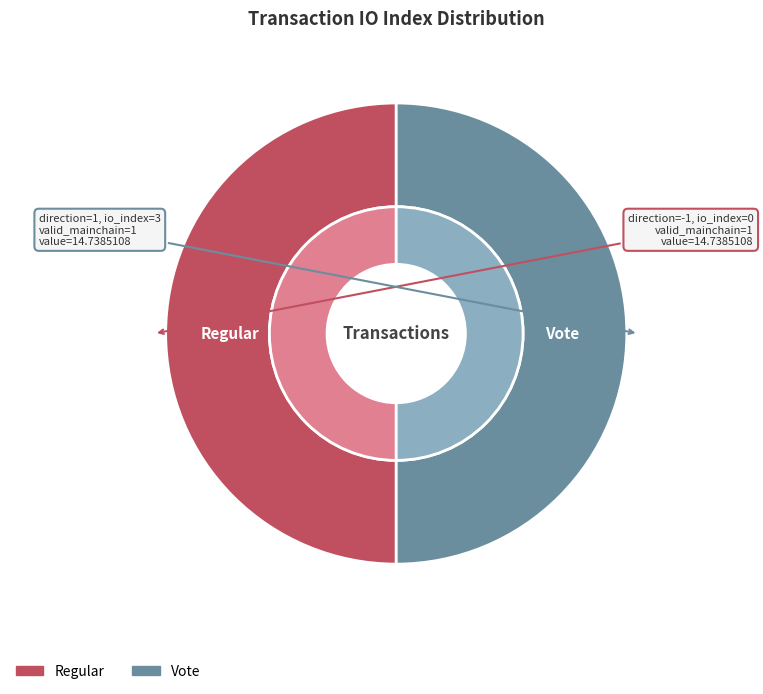

What is the smallest slice in the pie chart?

Regular (io_index=0)